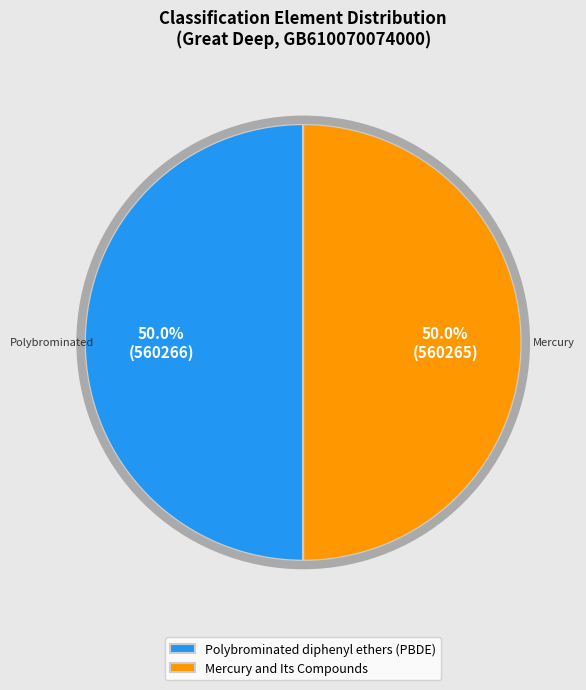

To the nearest percent, what portion does Polybrominated diphenyl ethers (PBDE) represent?

50%